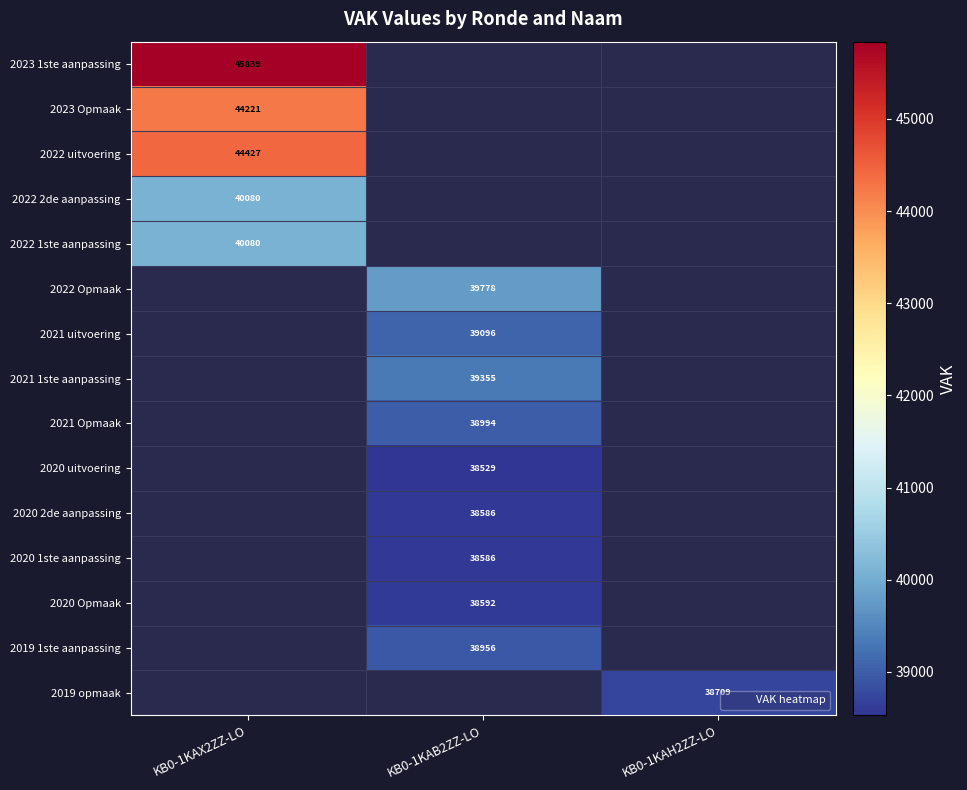

Which has a higher value, KB0-1KAH2ZZ-LO or KB0-1KAX2ZZ-LO?

KB0-1KAX2ZZ-LO